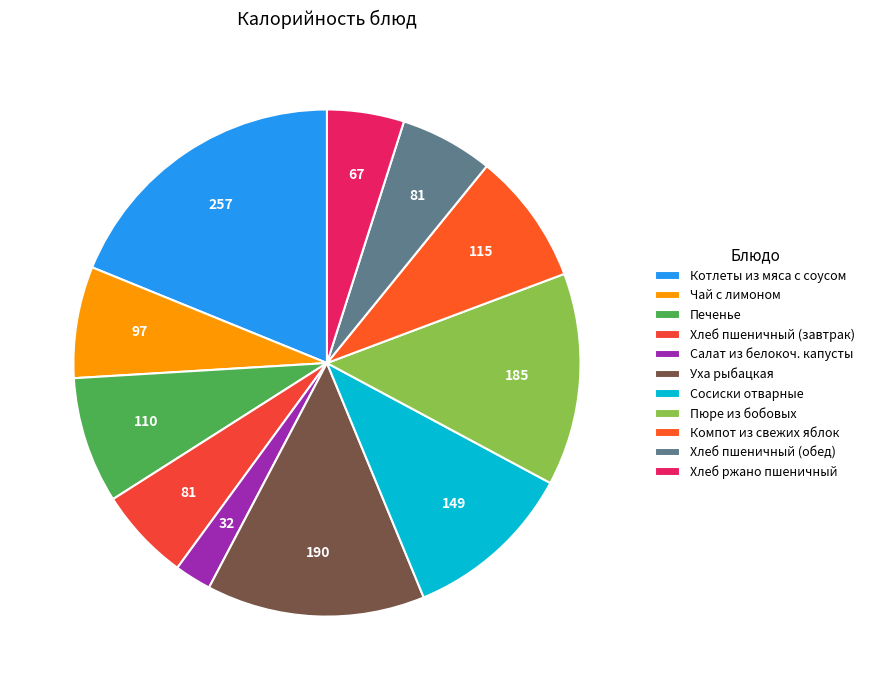

The Сосиски отварные slice represents 21% of the pie. True or false?

False